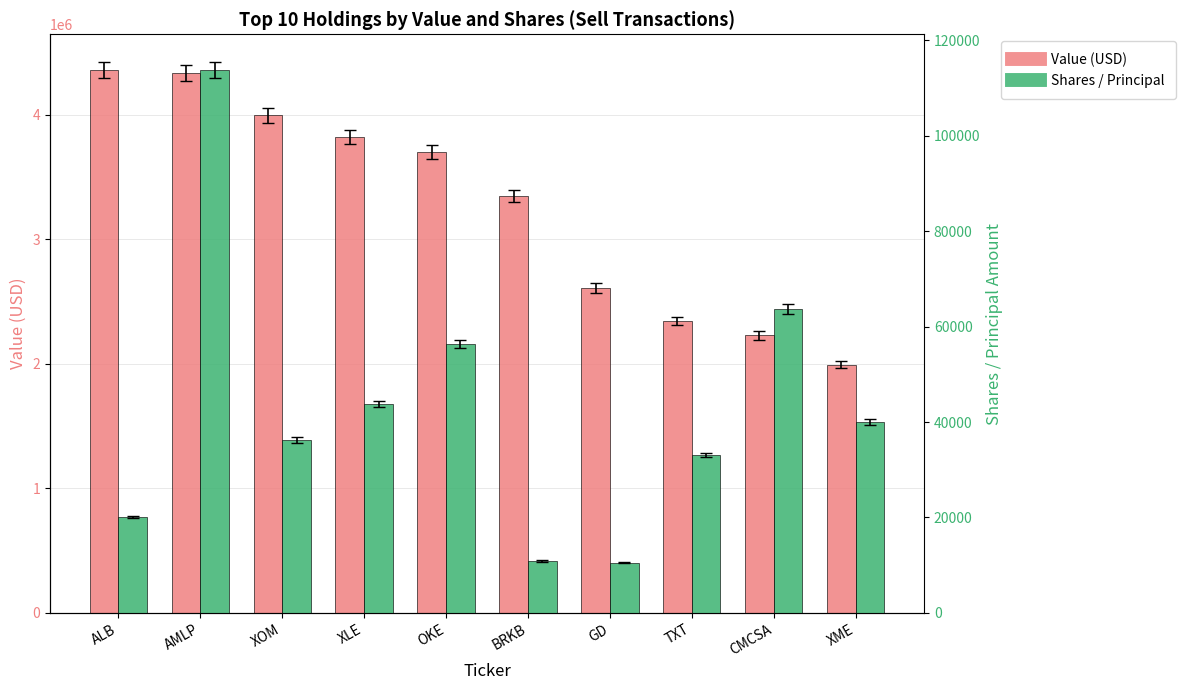

What is the sum of all Shares / Principal values?

428378